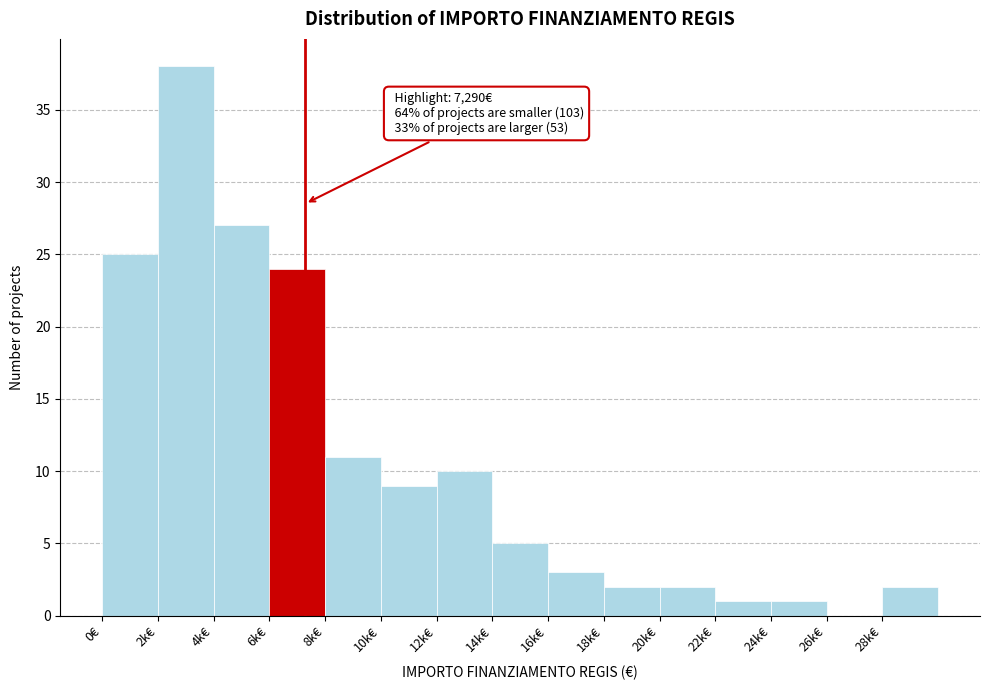

Reading left to right, extract all data points from this chart.

0€=25	2k€=38	4k€=27	6k€=24	8k€=11	10k€=9	12k€=10	14k€=5	16k€=3	18k€=2	20k€=2	22k€=1	24k€=1	26k€=0	28k€=2